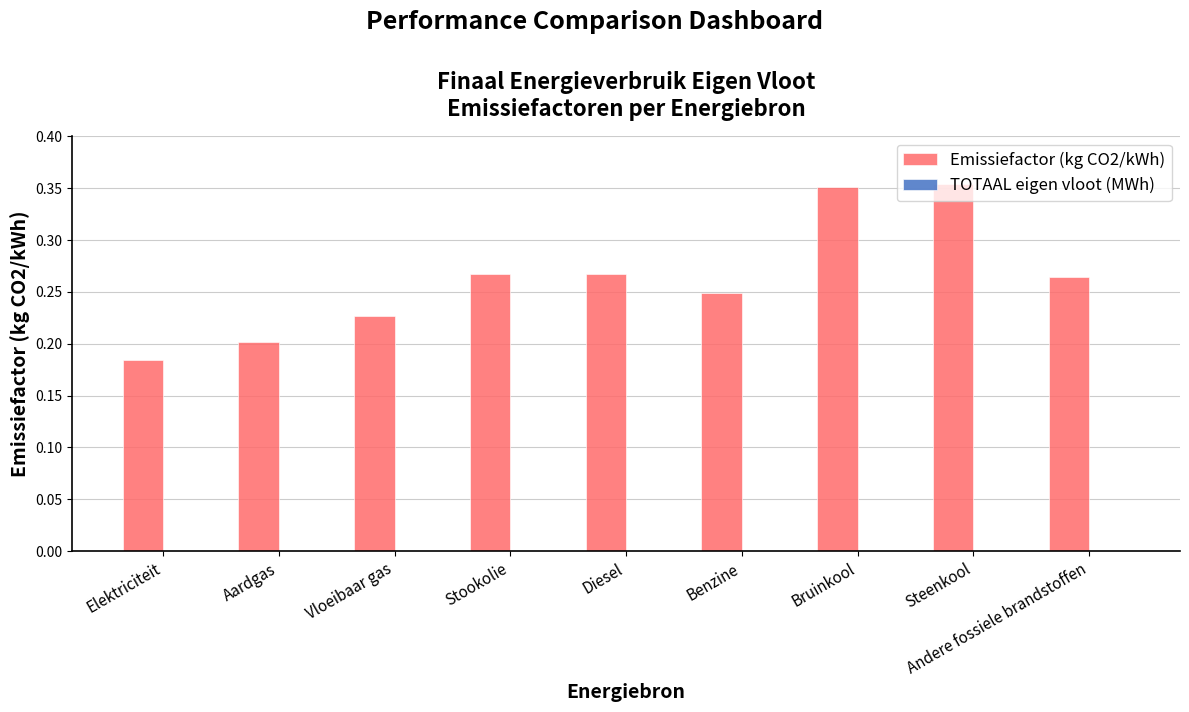

At which label is the value closest to 0?

Elektriciteit